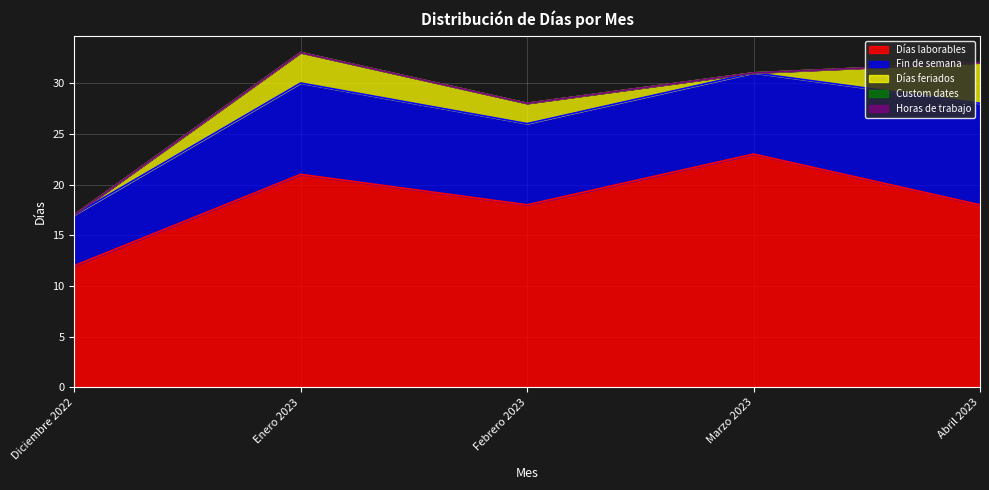

True or false: Días feriados and Custom dates cross at least once.

False